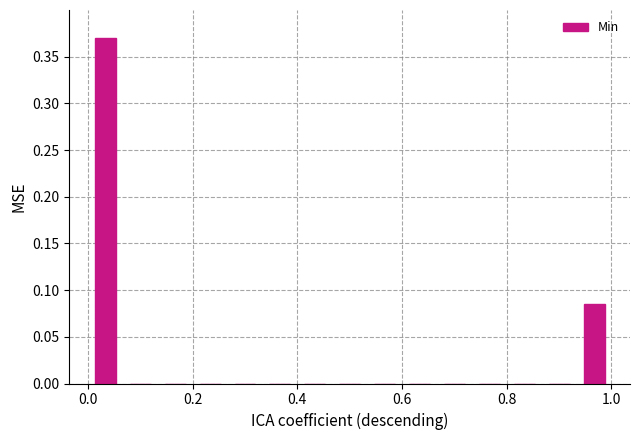

Around what value on the x-axis is the tallest bar? Give the approximate position of its centre, as read against the axis.

0.04